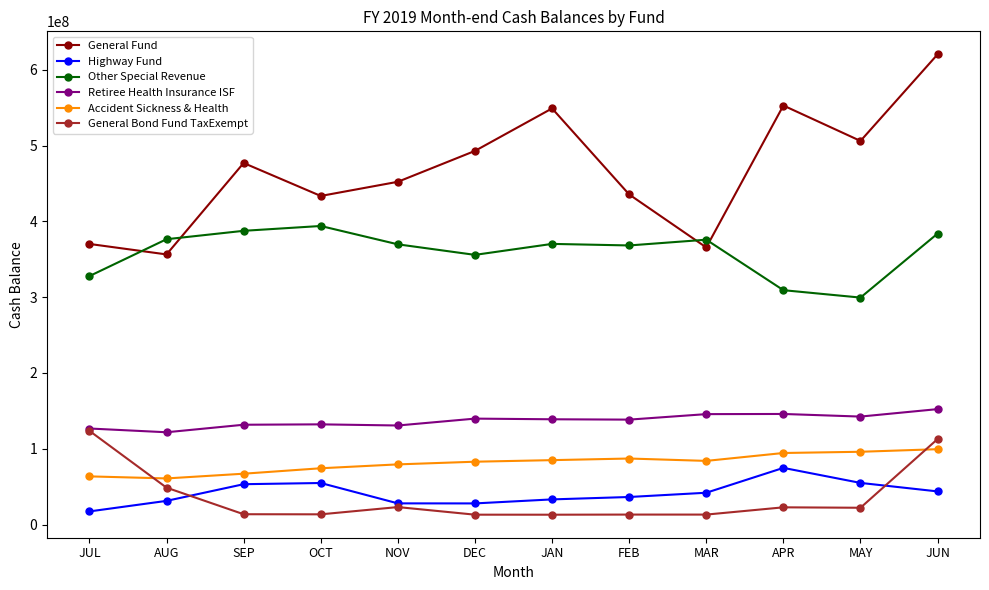

The Highway Fund series shows 27262280.5 at MAY. True or false?

False